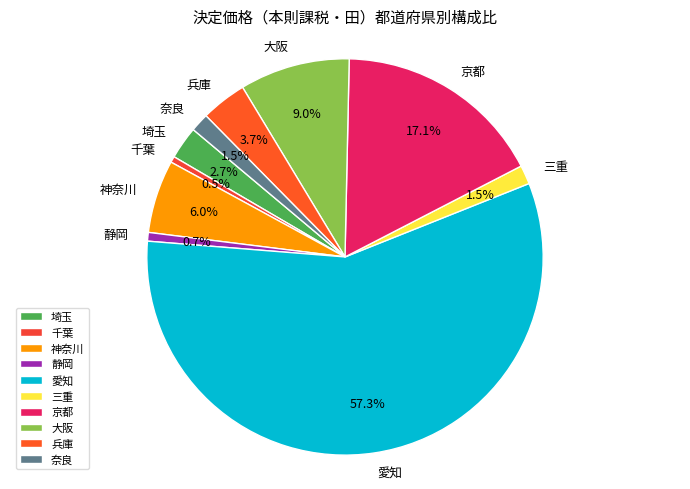

Which has a higher value, 静岡 or 埼玉?

埼玉